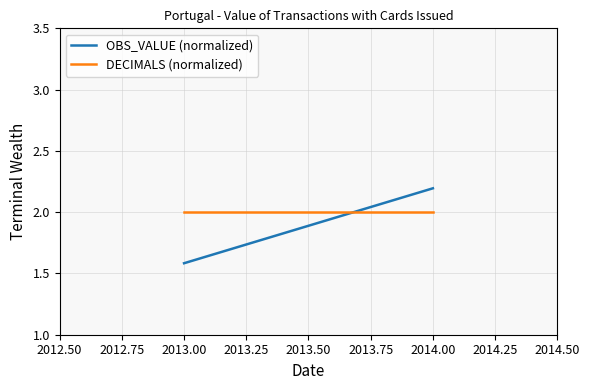

Is this an area chart (filled region under the line)?

No